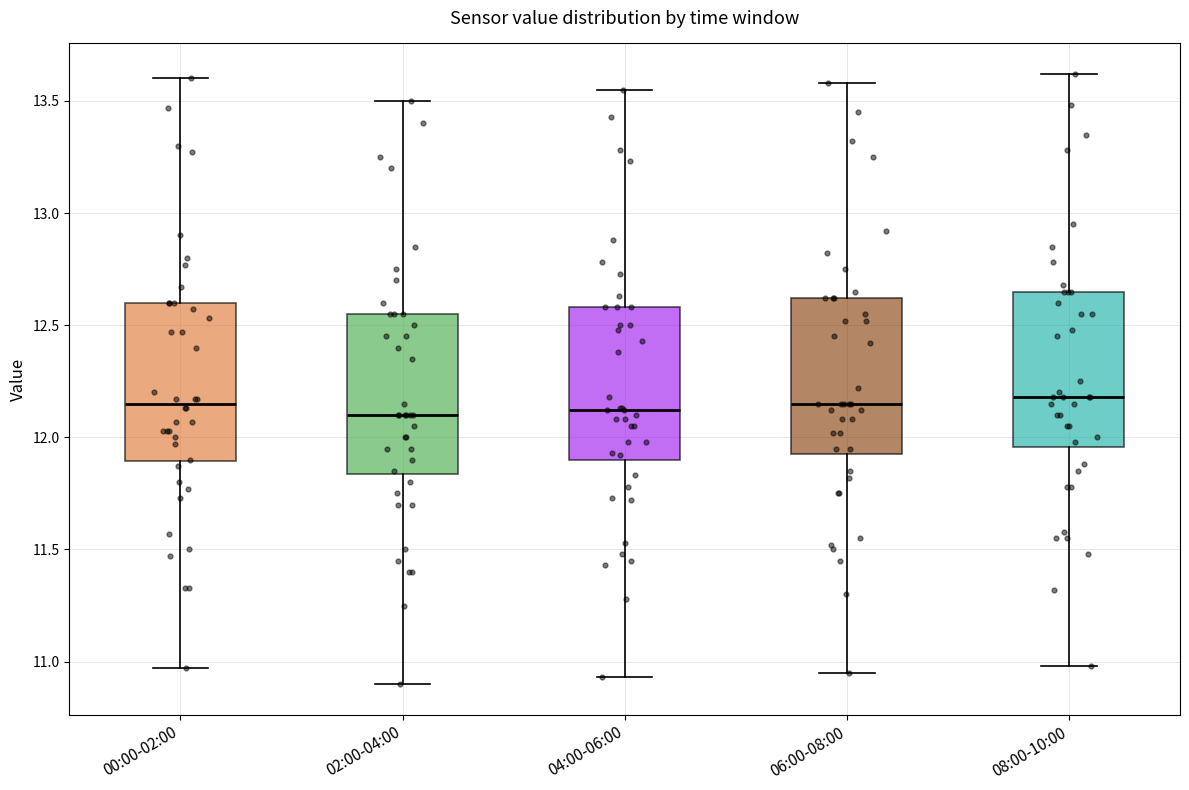

Reading left to right, transcribe this box plot: for each box, give where its median line is, the range the box spans, and where its two whiskers end, as read against the y-axis. The values are not printed on the chart, so give them approximately, as read against the axis.

00:00-02:00: median 12.15, box 11.90 to 12.60, whiskers 10.95 to 13.60
02:00-04:00: median 12.10, box 11.85 to 12.55, whiskers 10.90 to 13.50
04:00-06:00: median 12.10, box 11.90 to 12.60, whiskers 10.95 to 13.55
06:00-08:00: median 12.15, box 11.95 to 12.60, whiskers 10.95 to 13.60
08:00-10:00: median 12.20, box 11.95 to 12.65, whiskers 11.00 to 13.60